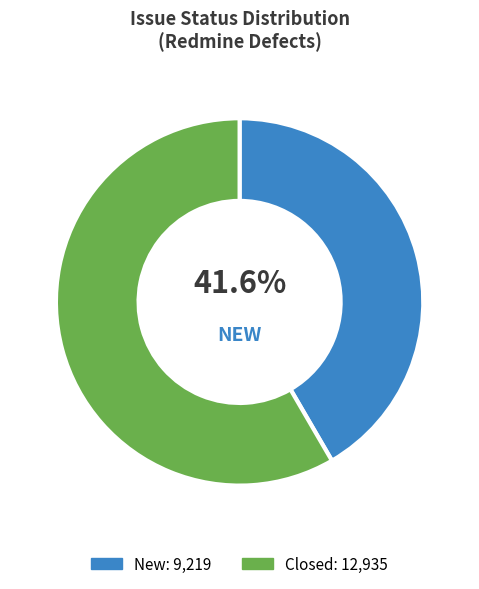

How much of the chart is everything except New?

58.4%